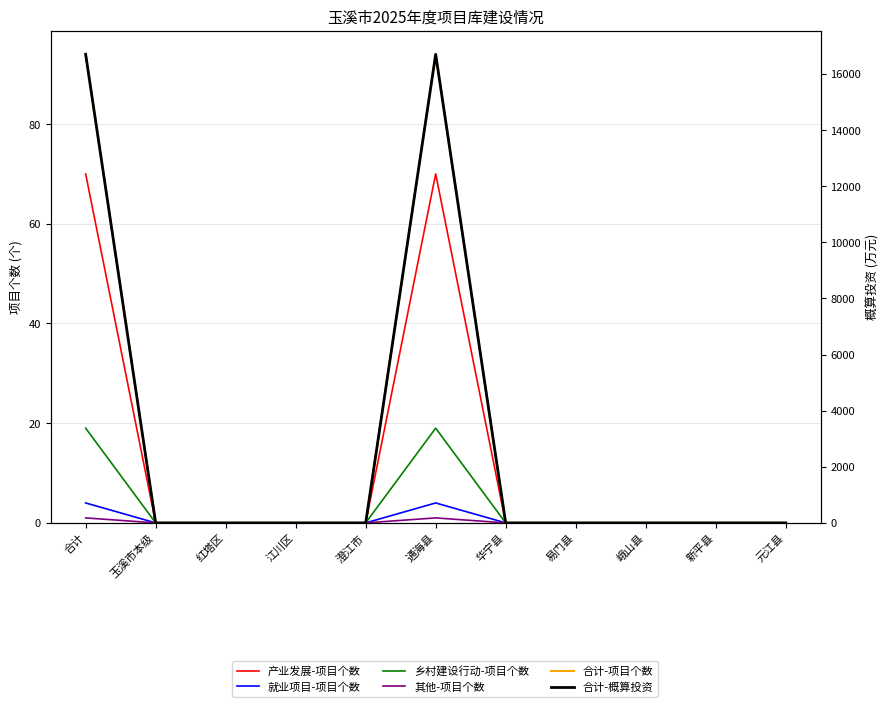

List the series in order of their peak value, lowest first.

其他-项目个数, 就业项目-项目个数, 乡村建设行动-项目个数, 产业发展-项目个数, 合计-项目个数, 合计-概算投资